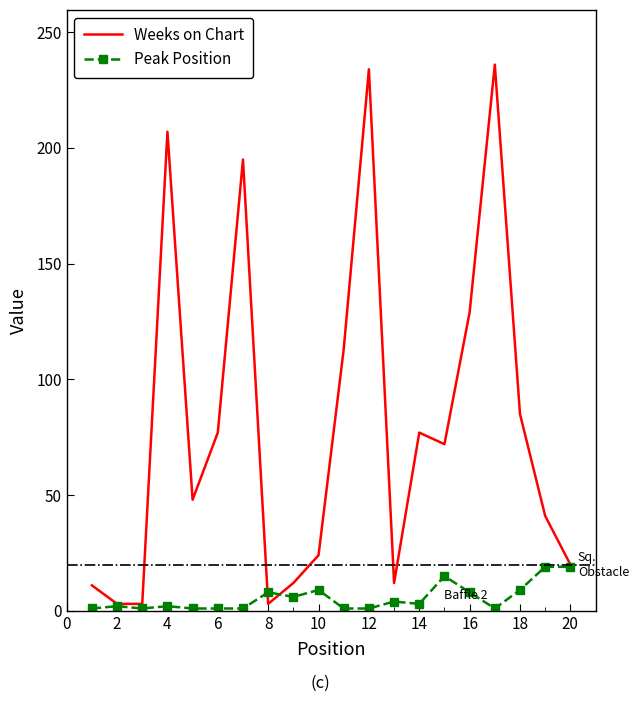

What is the maximum value for Weeks on Chart?

236